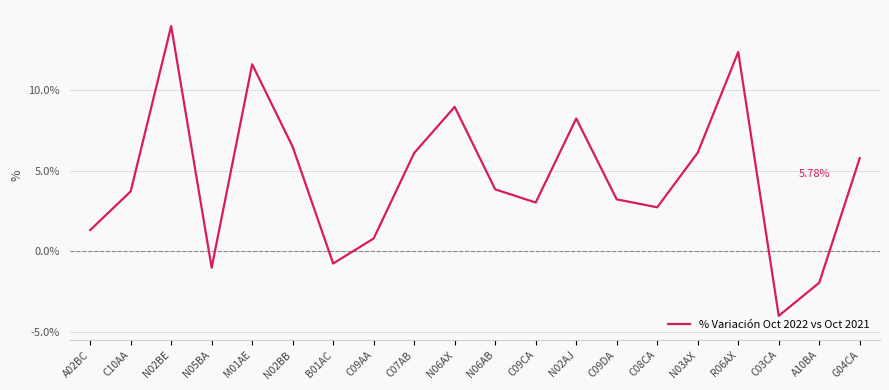

What is the difference between the maximum and minimum values?

18.0